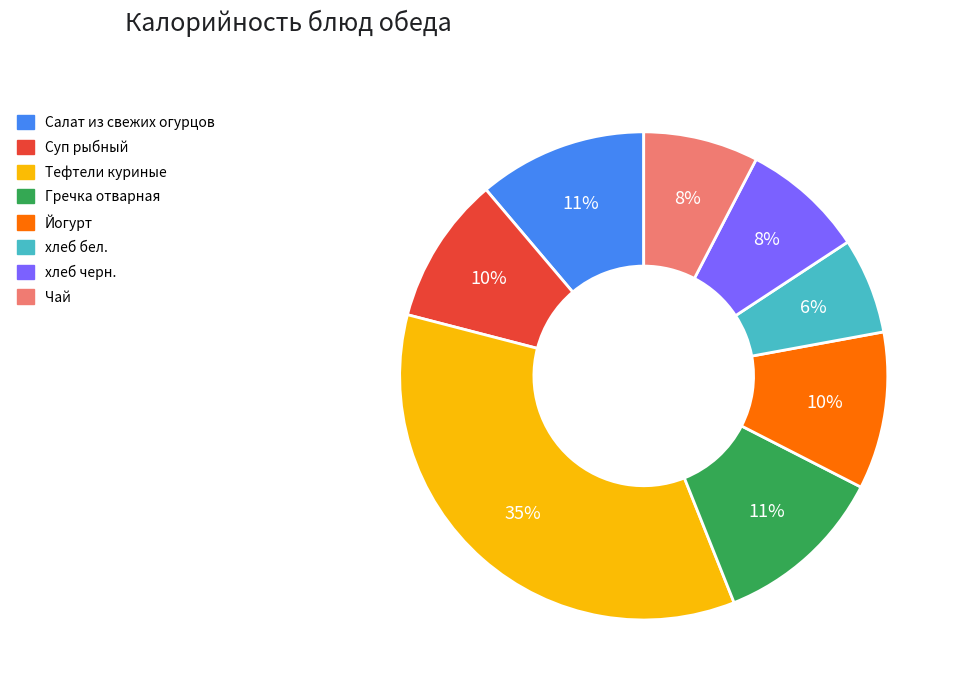

Combined, do Суп рыбный and хлеб бел. account for over 50%?

No